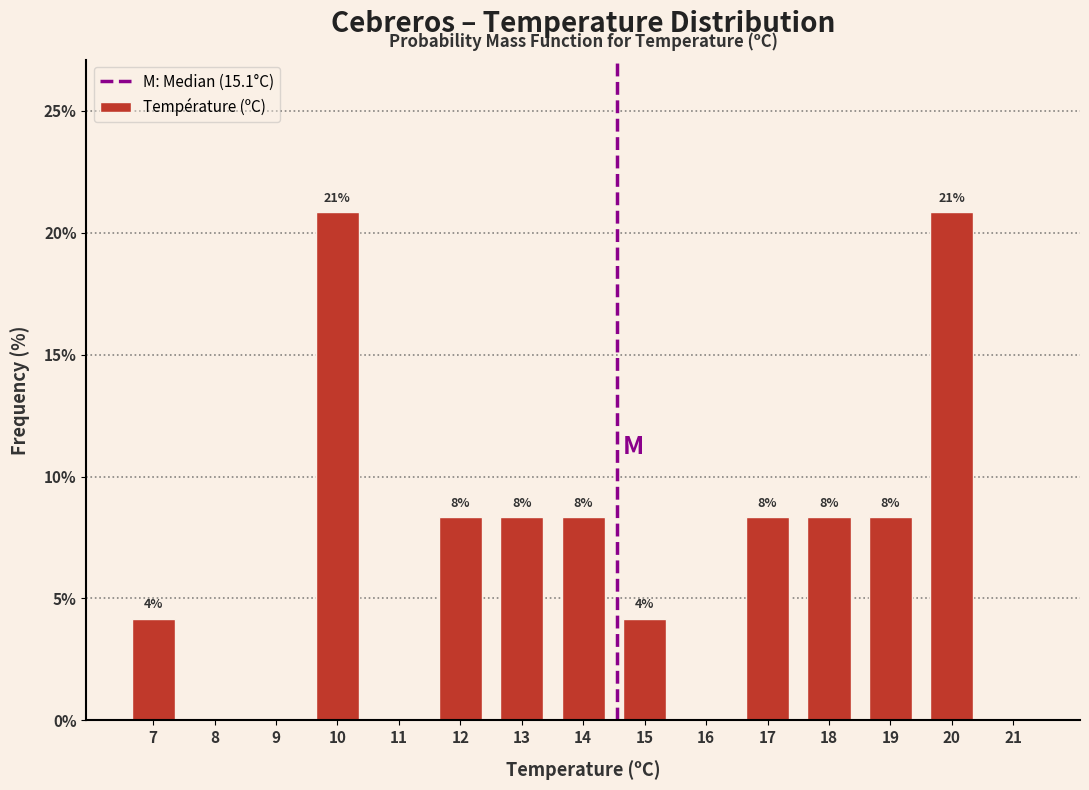

Are the bars horizontal?

No